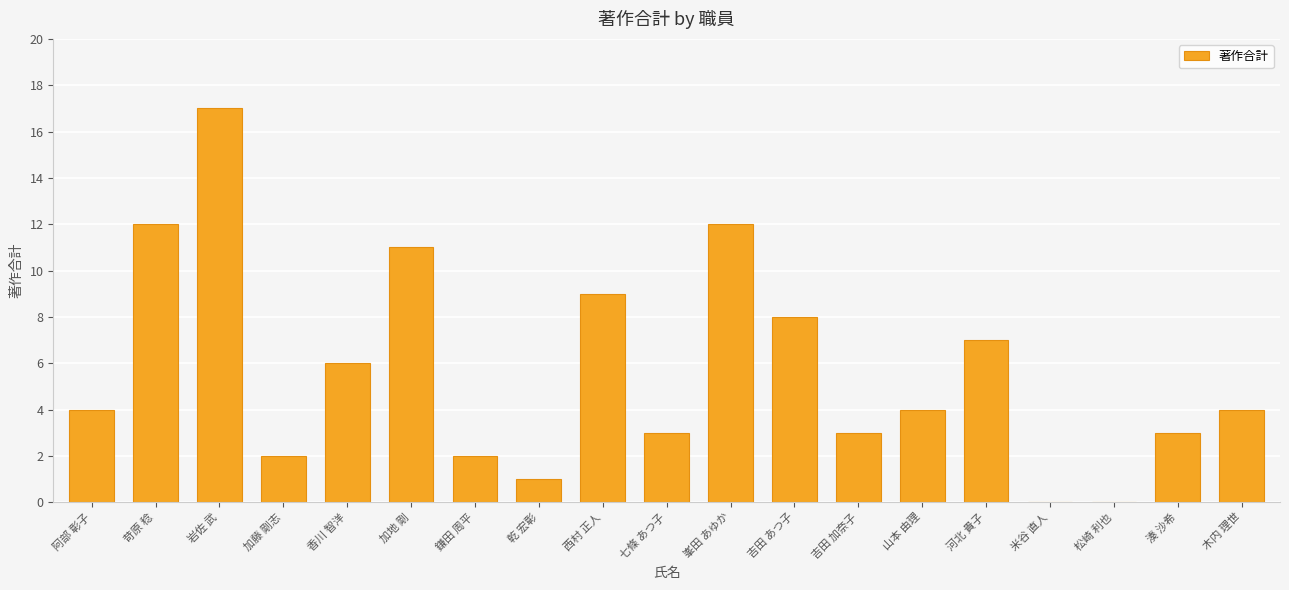

Count the number of data series in this chart.

1